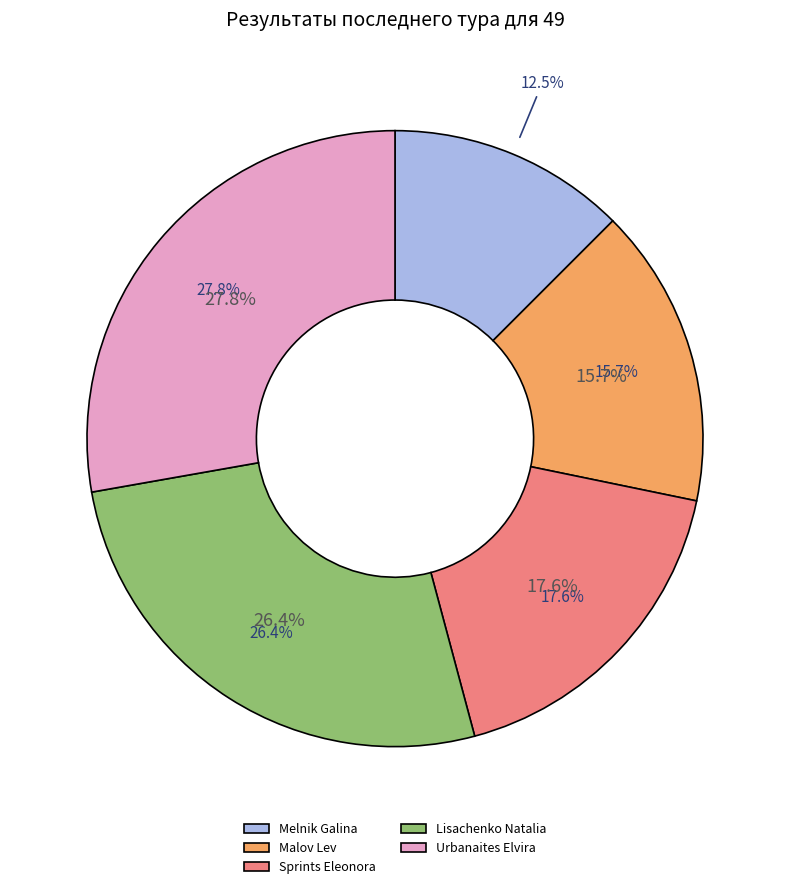

How many slices are in this pie chart?

5